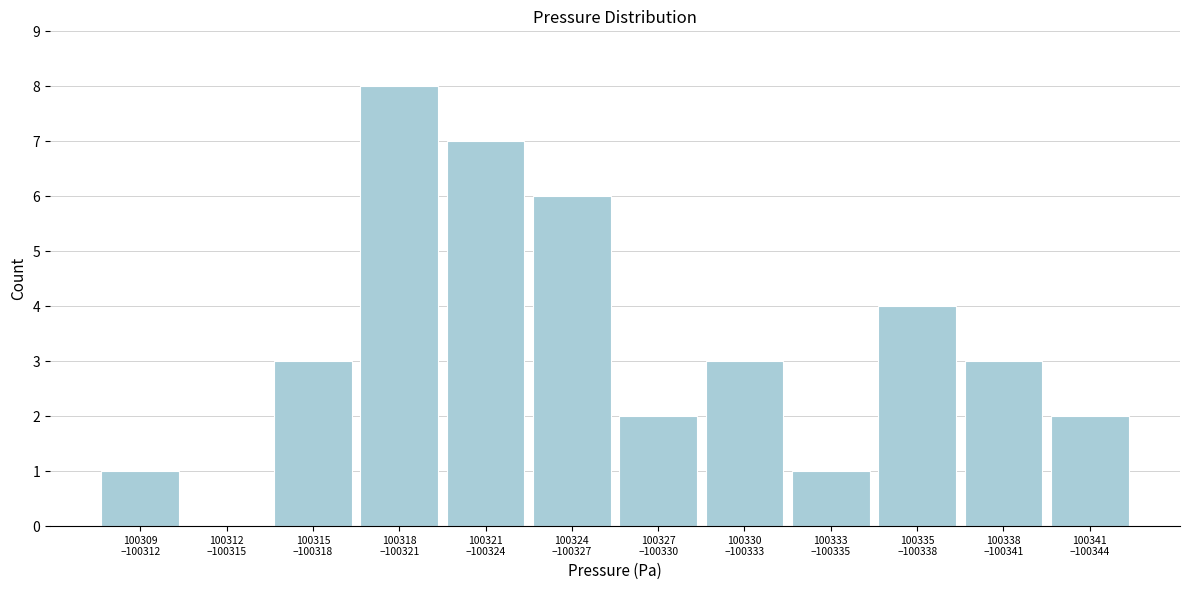

What is the maximum value shown in the chart?

8